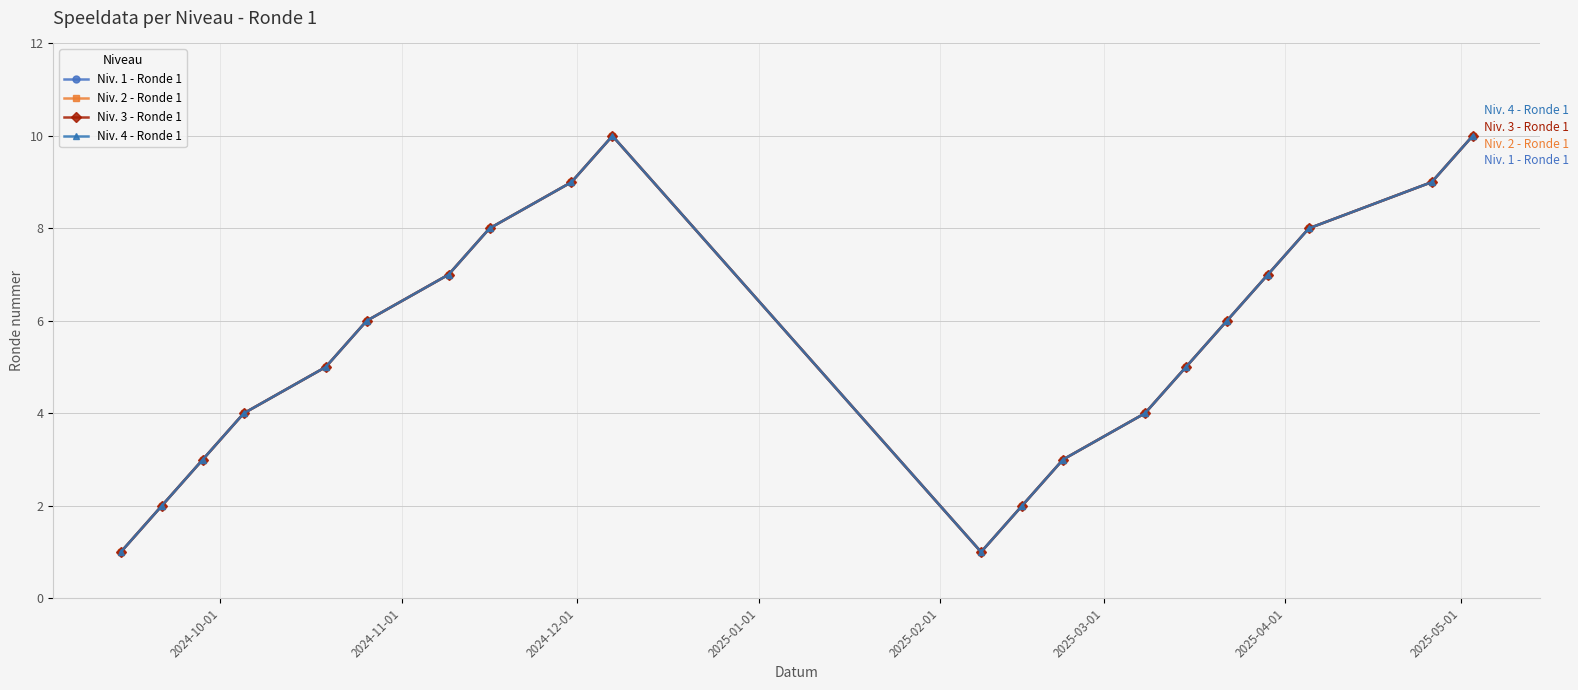

Reading left to right, what are all the values shown in this chart?

Niv. 1 - Ronde 1: 1	2	3	4	5	6	7	8	9	10	1	2	3	4	5	6	7	8	9	10
Niv. 2 - Ronde 1: 1	2	3	4	5	6	7	8	9	10	1	2	3	4	5	6	7	8	9	10
Niv. 3 - Ronde 1: 1	2	3	4	5	6	7	8	9	10	1	2	3	4	5	6	7	8	9	10
Niv. 4 - Ronde 1: 1	2	3	4	5	6	7	8	9	10	1	2	3	4	5	6	7	8	9	10